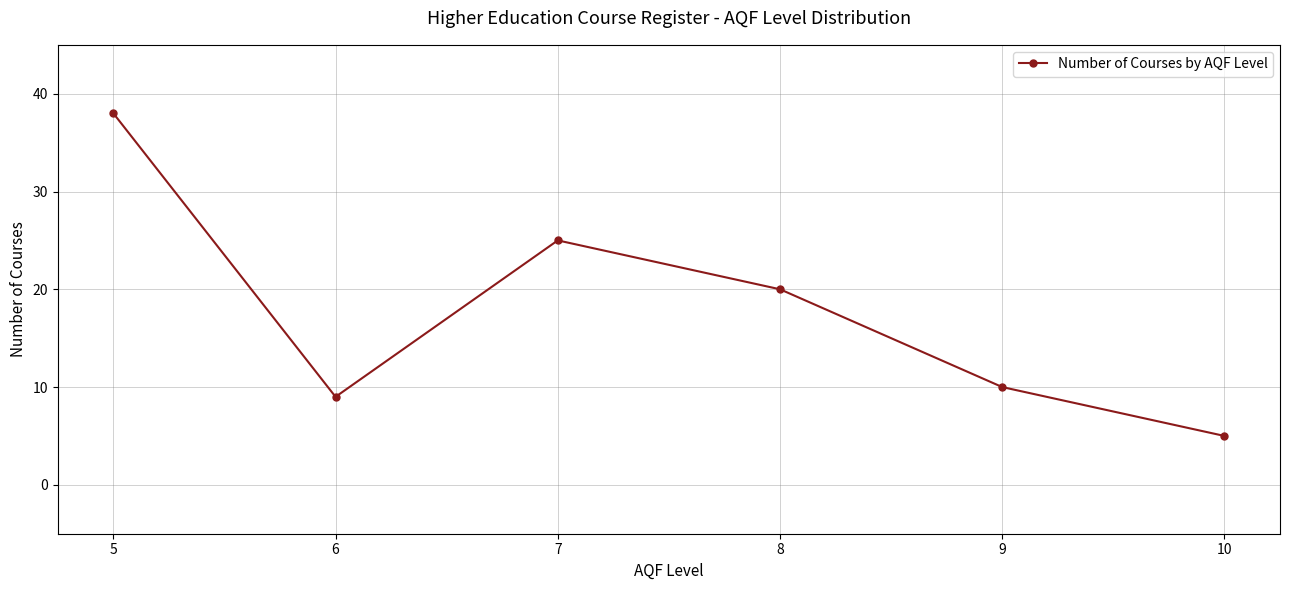

Which category has the highest value across all series?

5